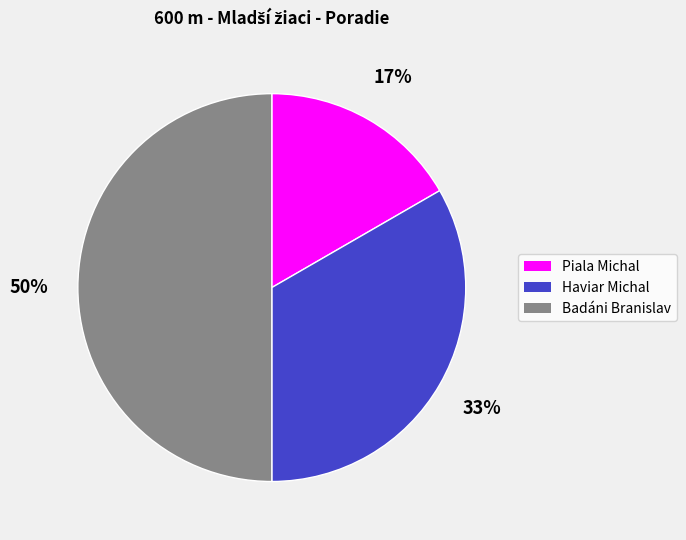

Is the sum of Badáni Branislav and Haviar Michal greater than half?

Yes